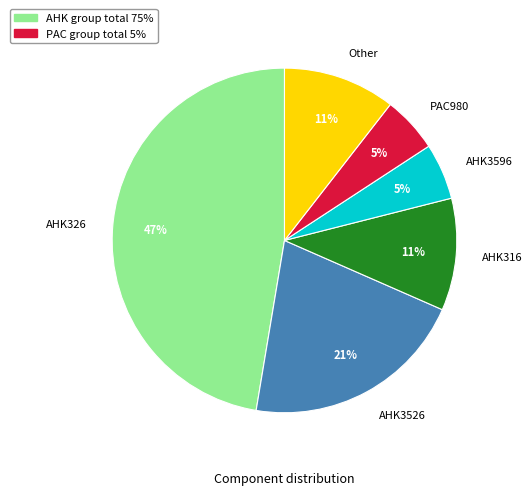

Is it true that AHK3596 is 5% of the pie?

True